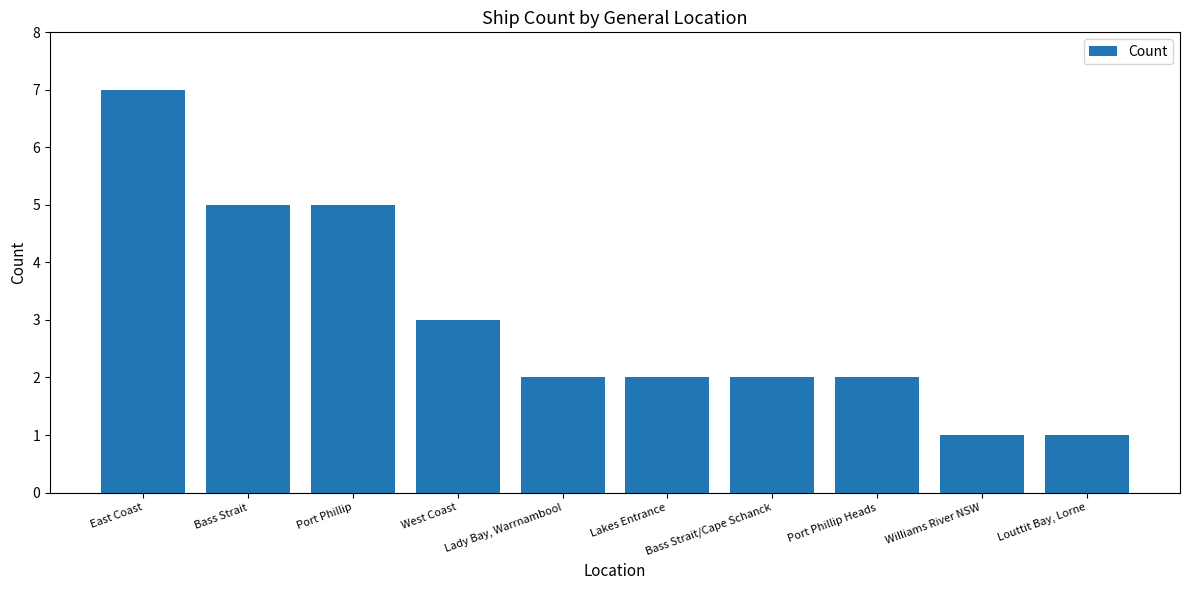

Which has a higher value, East Coast or Louttit Bay, Lorne?

East Coast